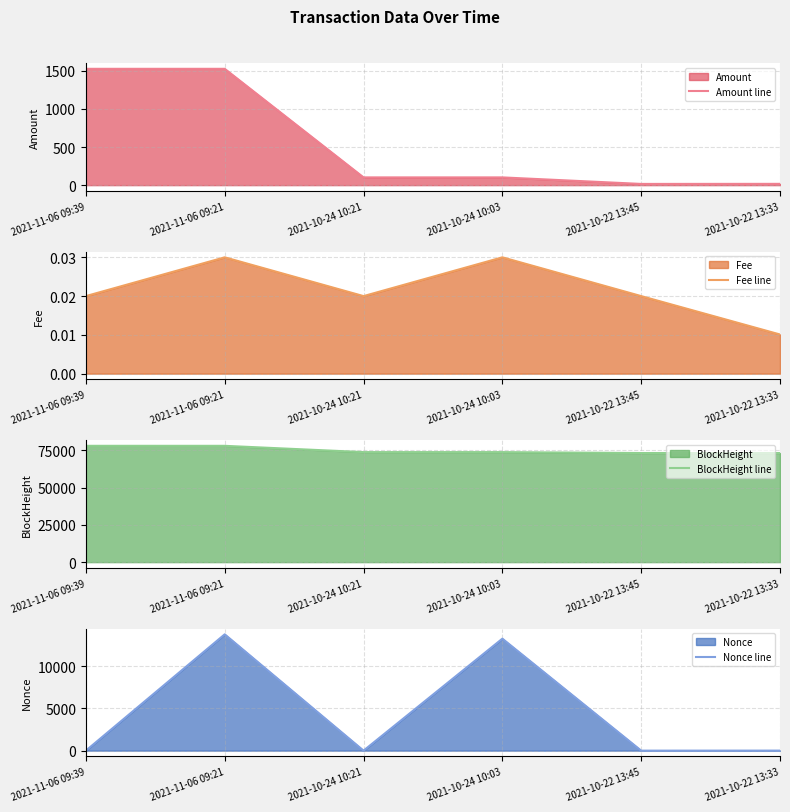

What is the average value of the Amount line series?

548.5